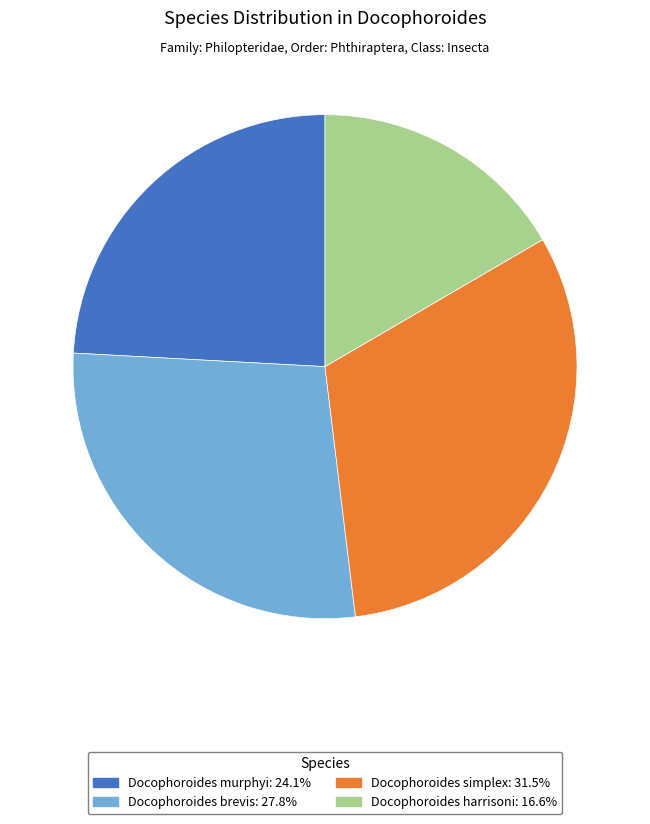

How many slices are in this pie chart?

4